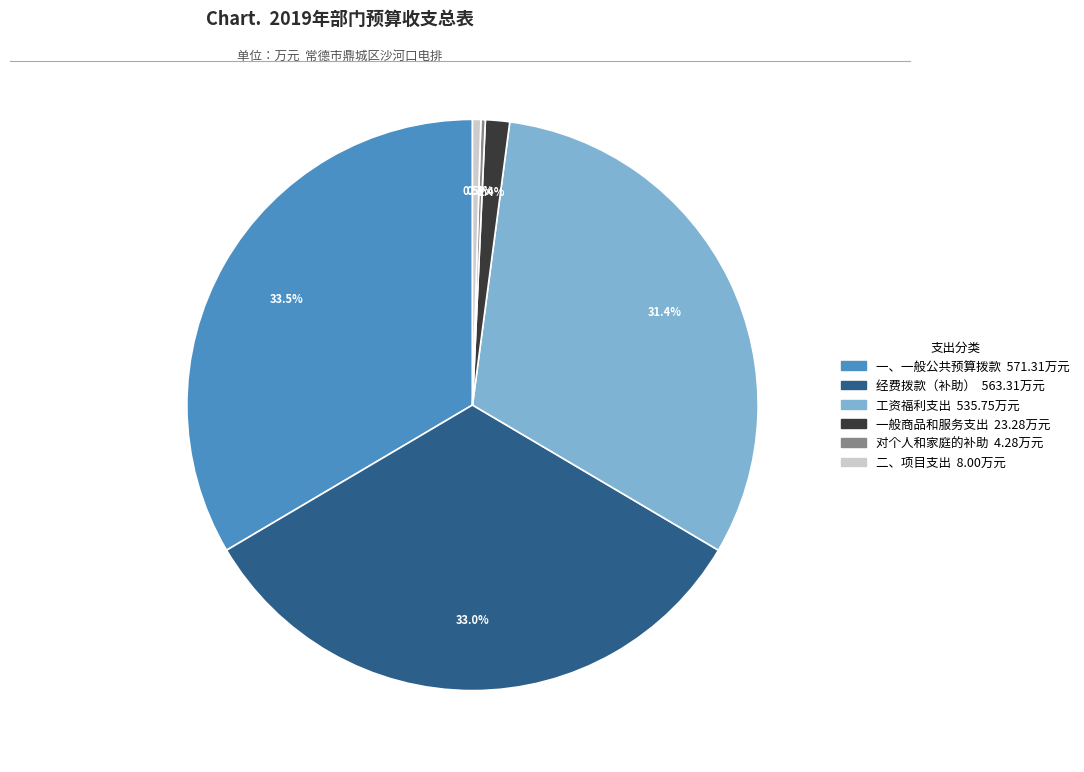

Between 工资福利支出 and 经费拨款（补助）, which is larger?

经费拨款（补助）